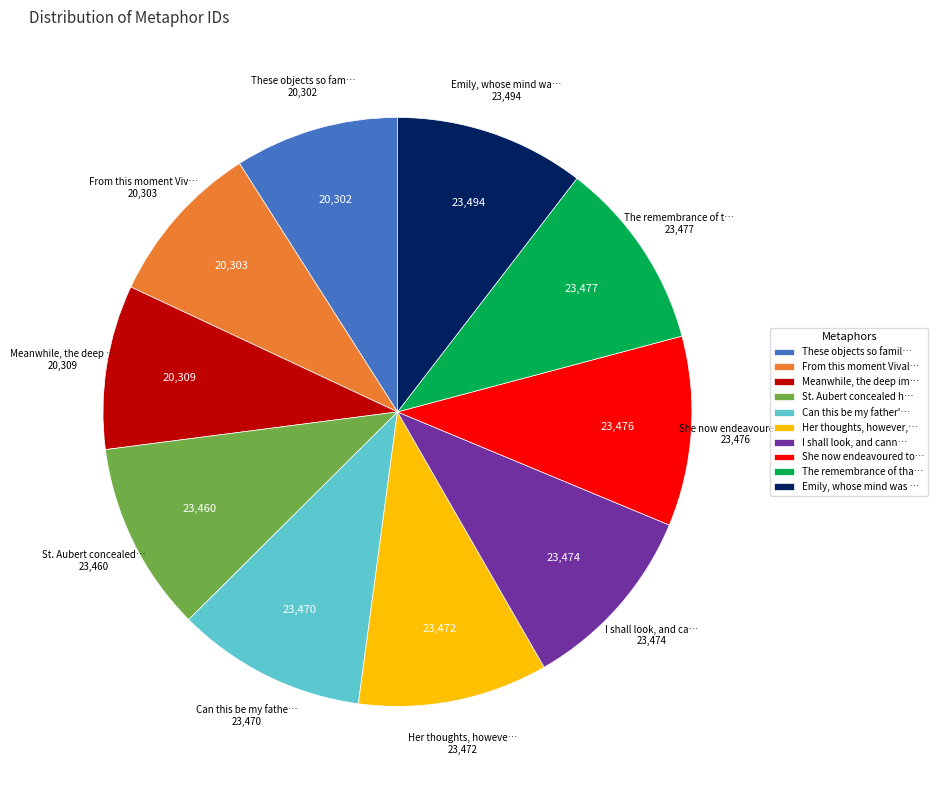

Is there a majority slice in this chart?

No